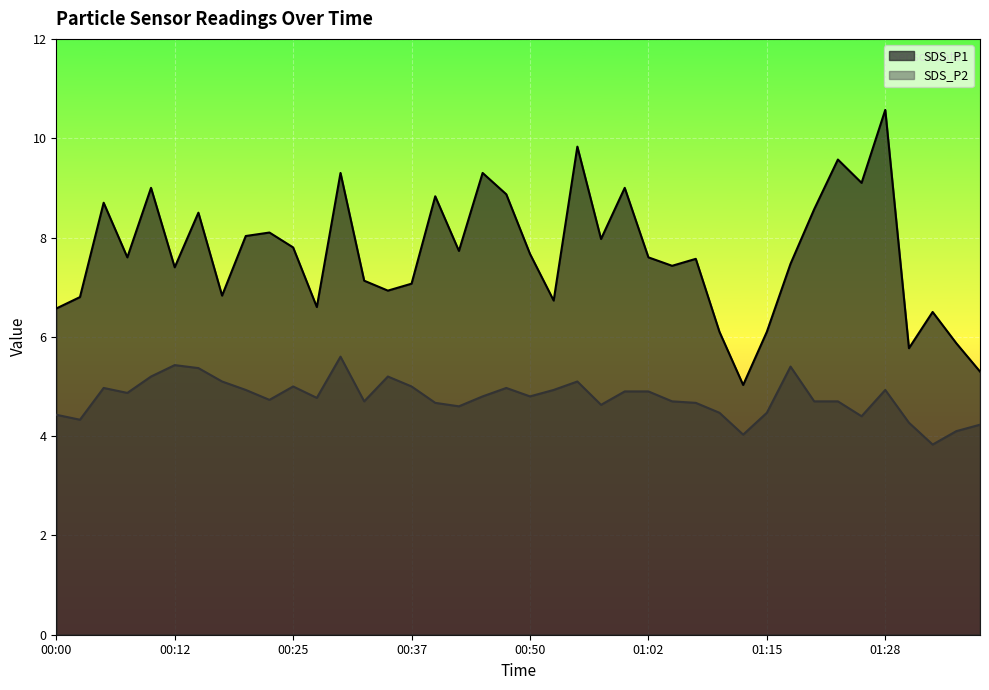

At how many categories does at least one series exceed 10?

1